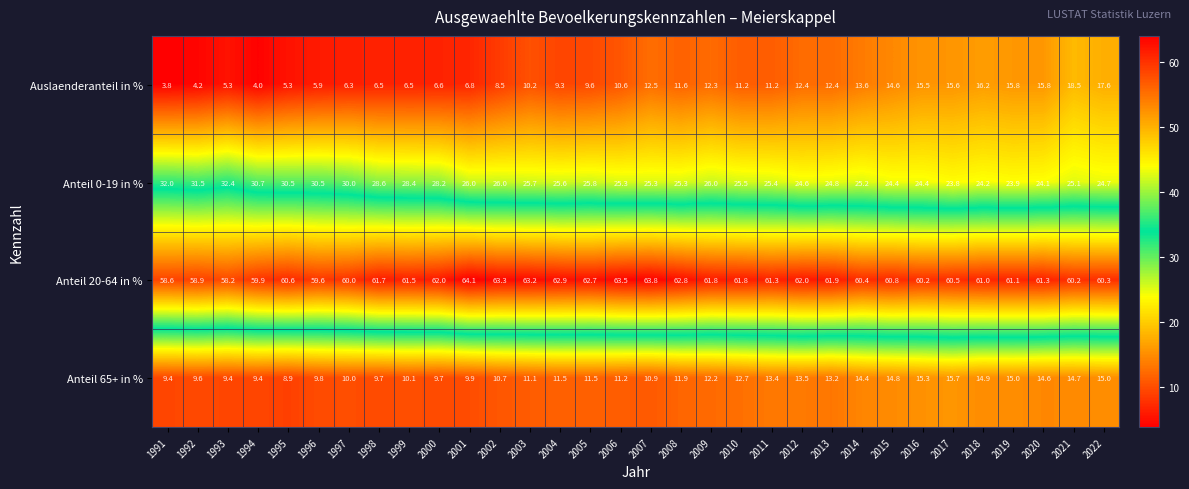

Which series changed the most between 2007 and 2013?

Anteil 65+ in %